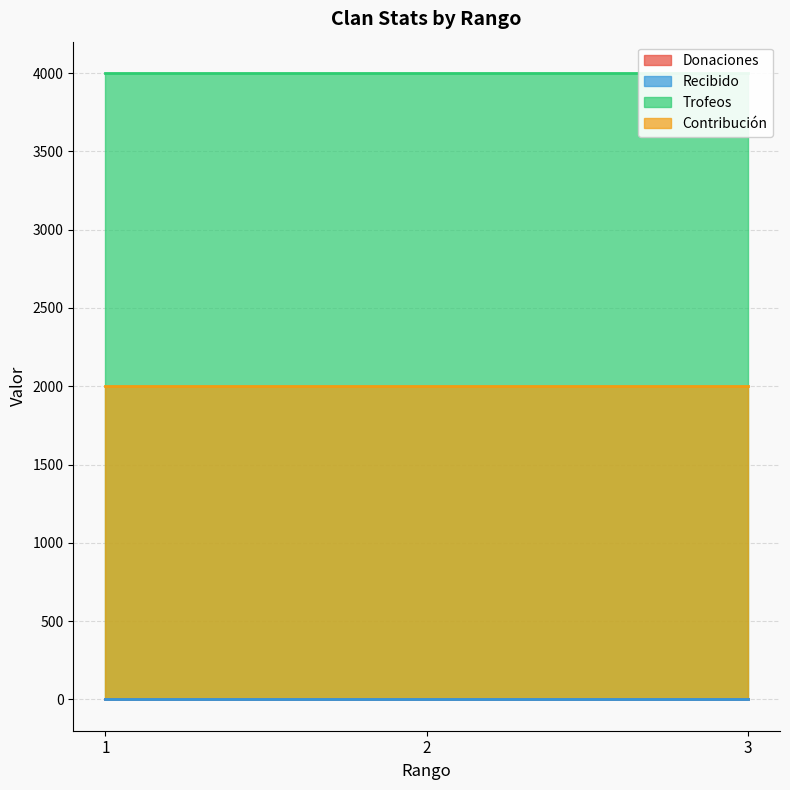

At which label does Trofeos reach its minimum?

1